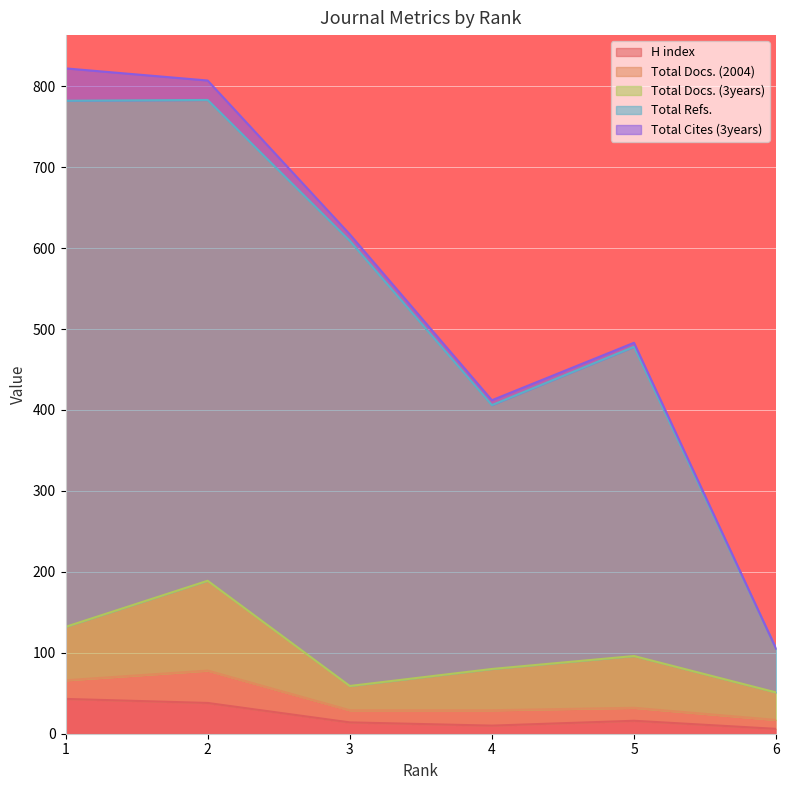

Between 3 and 6, which is larger?

3